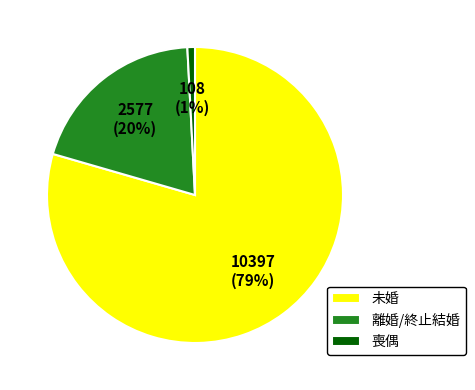

Is there a majority slice in this chart?

Yes